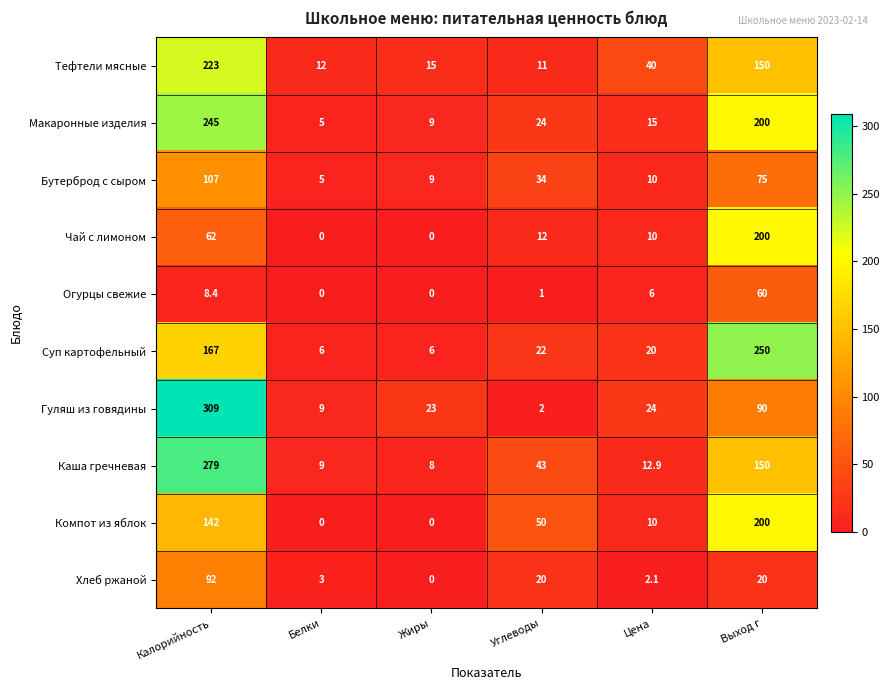

At Углеводы, list the series in order from largest to smallest.

Компот из яблок, Каша гречневая, Бутерброд с сыром, Макаронные изделия, Суп картофельный, Хлеб ржаной, Чай с лимоном, Тефтели мясные, Гуляш из говядины, Огурцы свежие